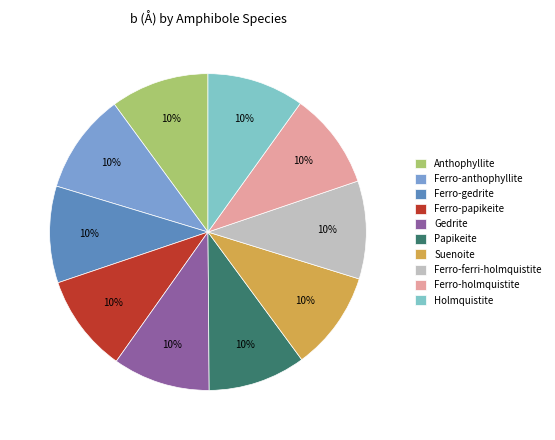

Approximately how many times larger is the value at Ferro-gedrite compared to Ferro-papikeite?

1.0